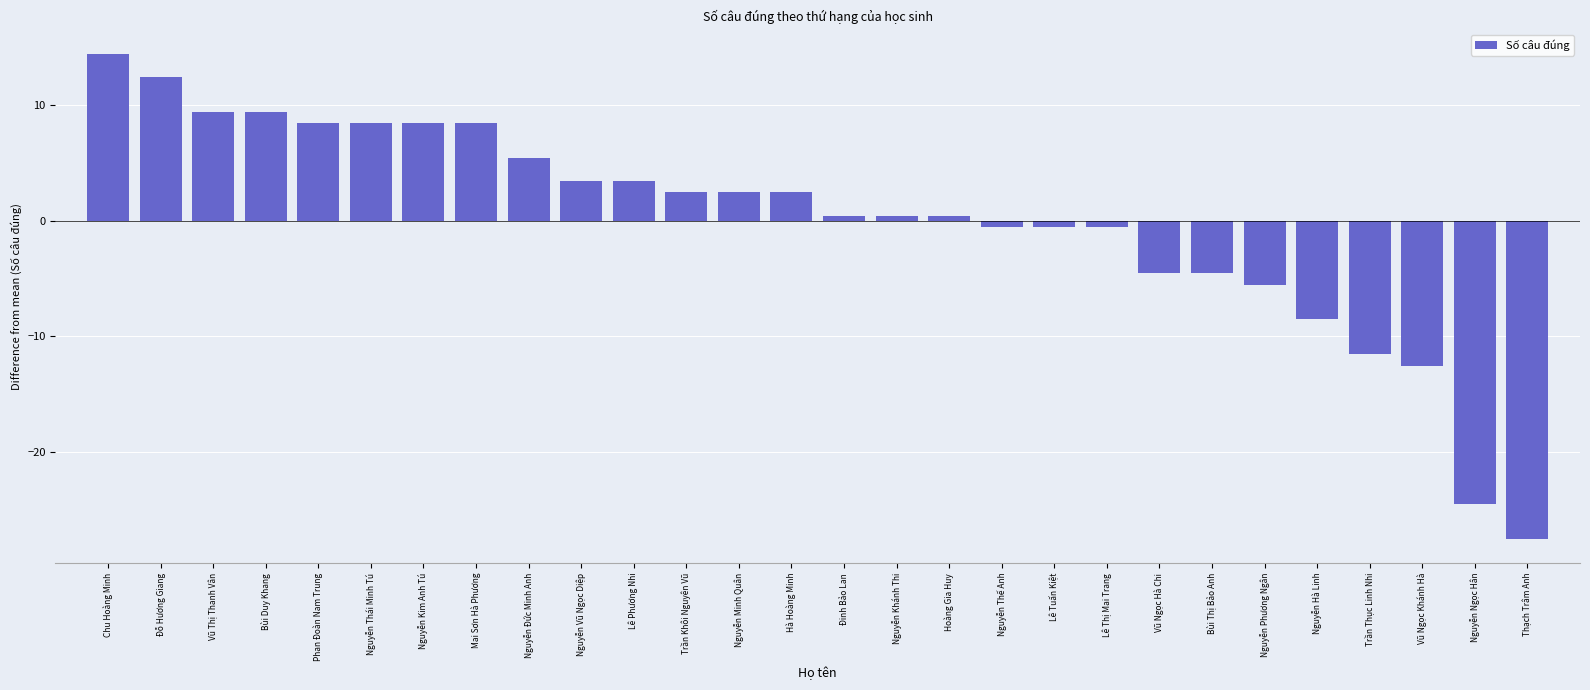

What is the sum of the values at Nguyễn Hà Linh and Nguyễn Phương Ngân?

-14.1